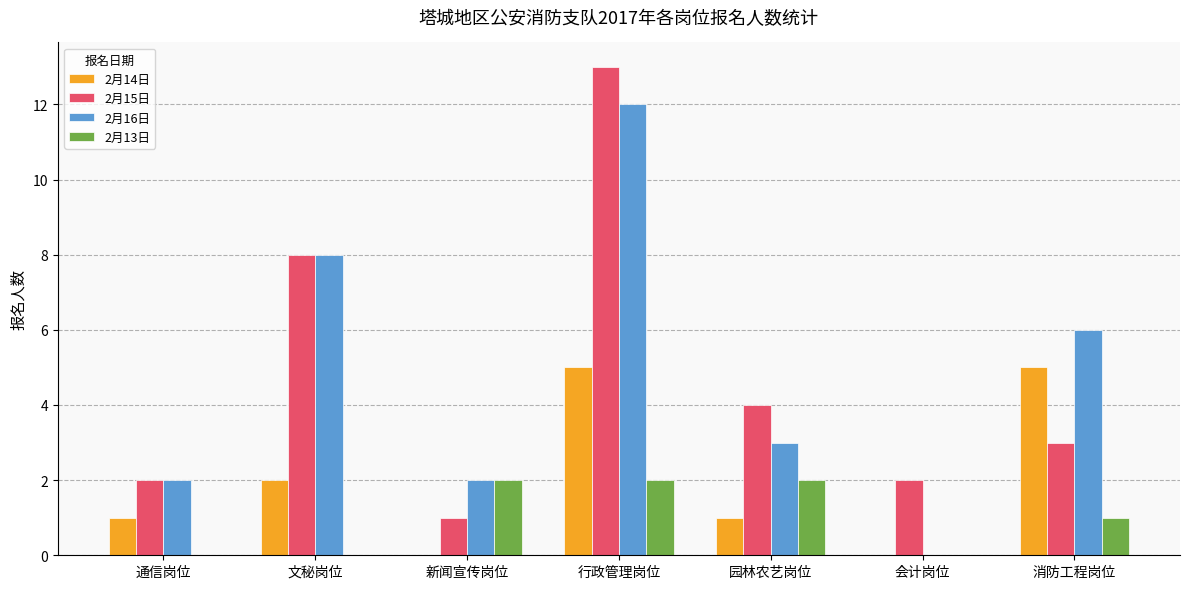

What is the difference between the 2月13日 values at 消防工程岗位 and 通信岗位?

1